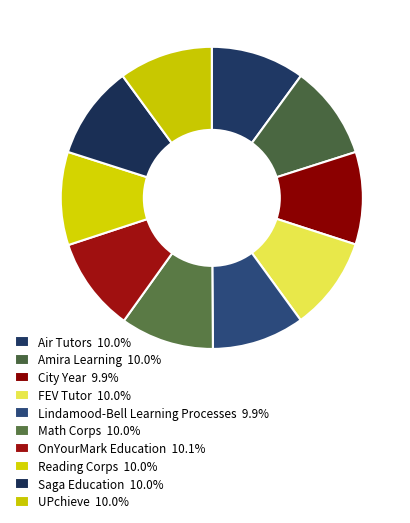

How many slices are in this pie chart?

10